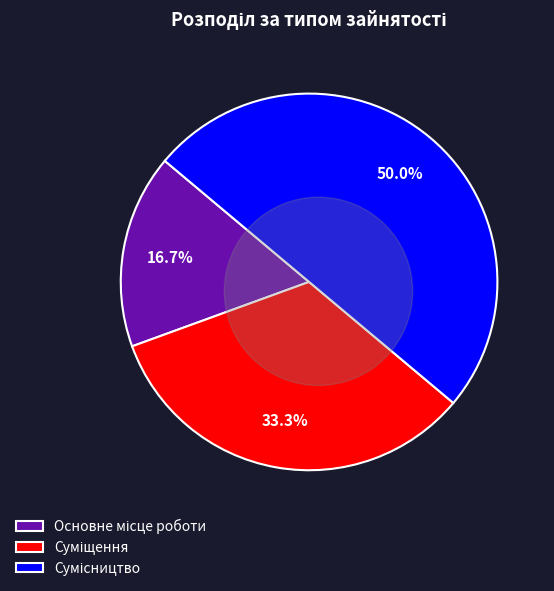

Is Сумісництво the majority of the pie?

No